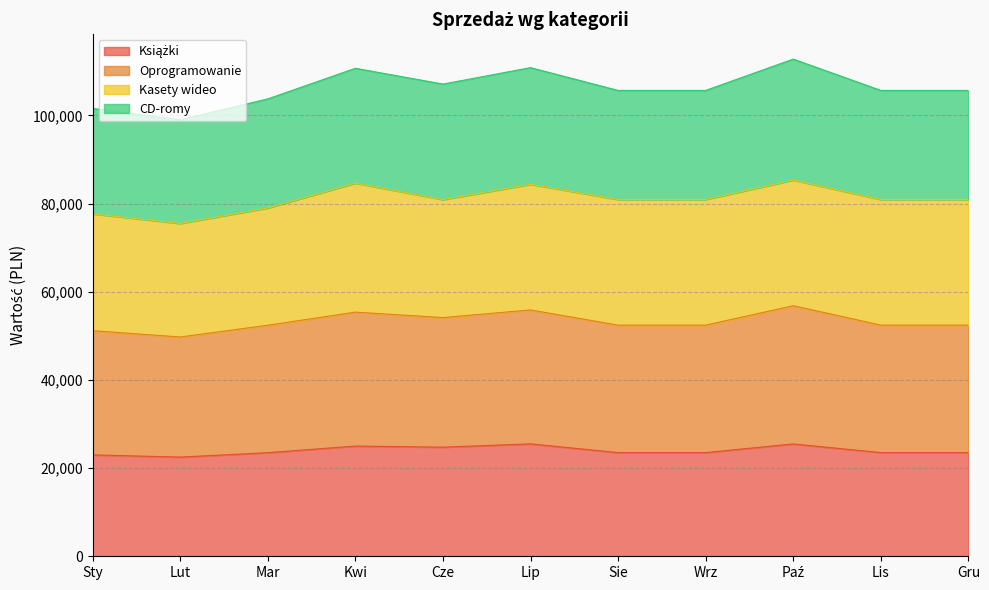

Which category has the lowest value in the Książki series?

Lut